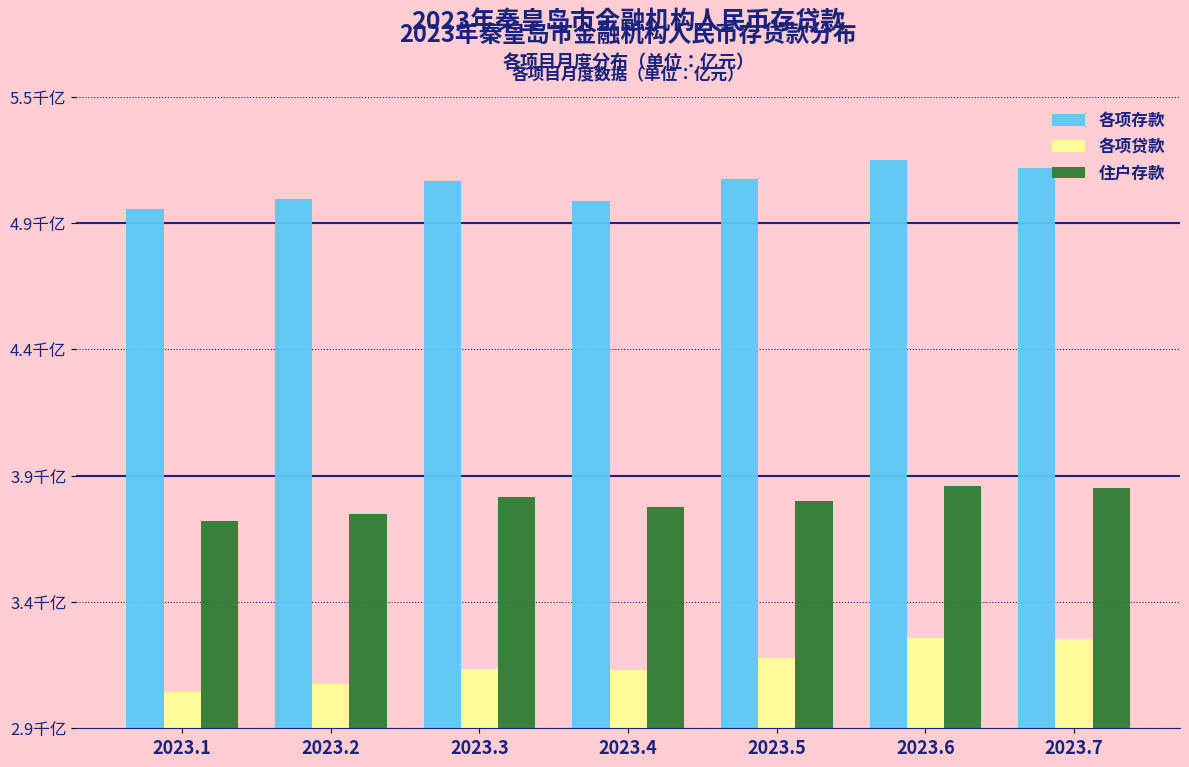

Does the chart contain any negative values?

No